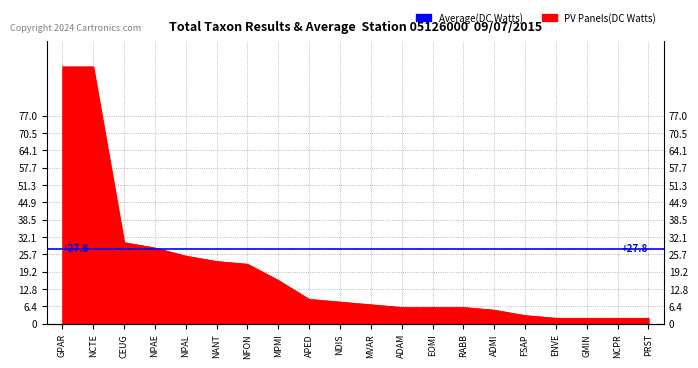

Count the number of categories in the chart.

20